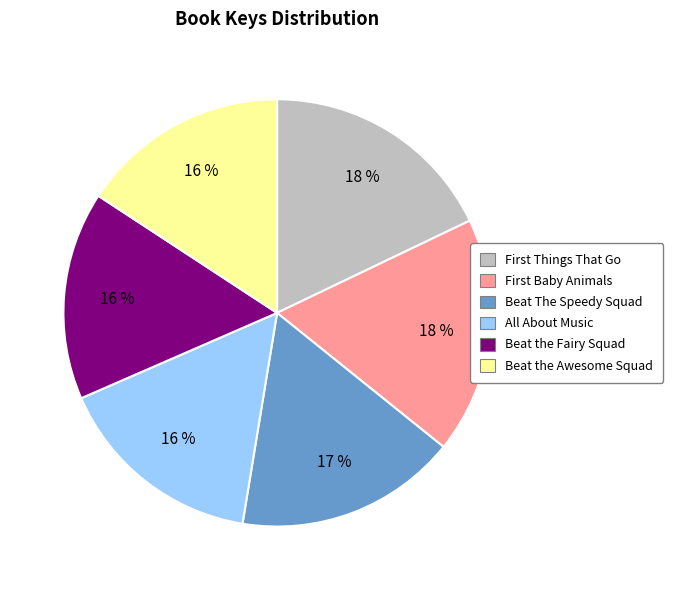

Does any single category account for the majority?

No